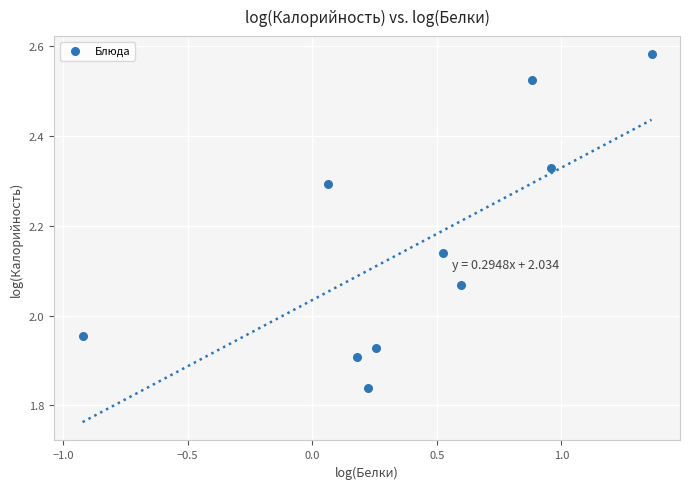

What is the range of Y values (max minus min)?

0.7